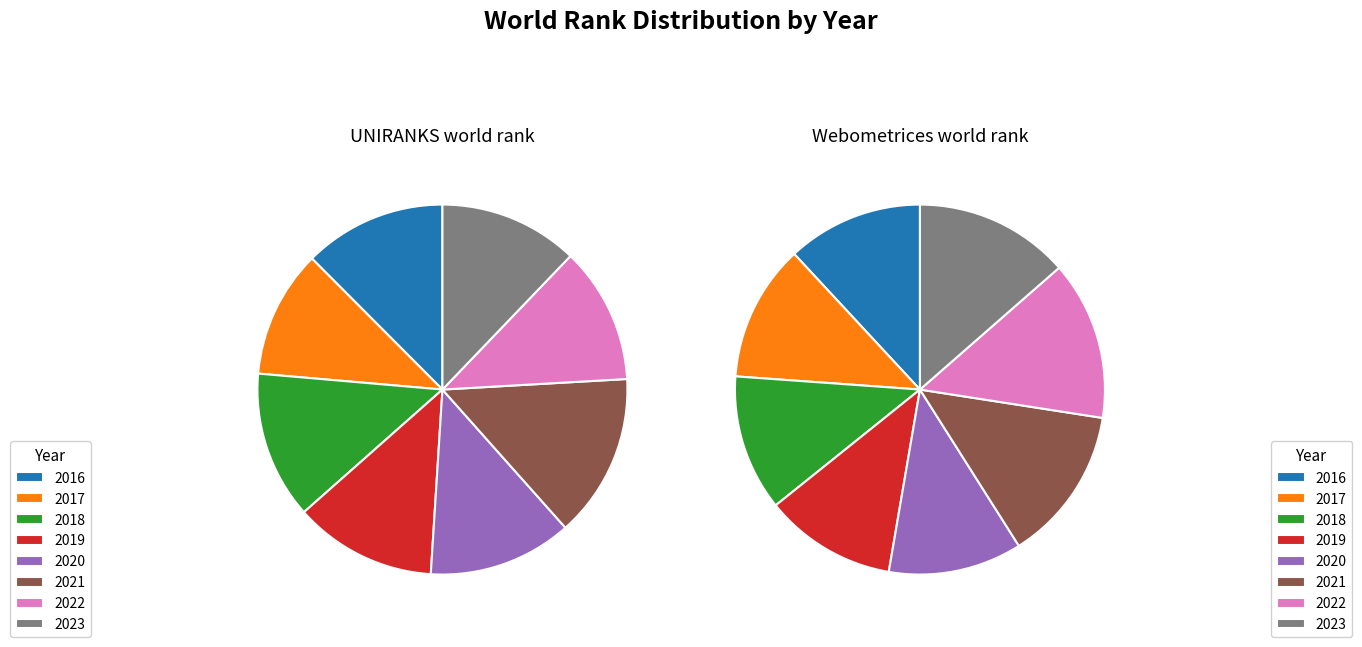

Which series has the widest spread of values?

UNIRANKS